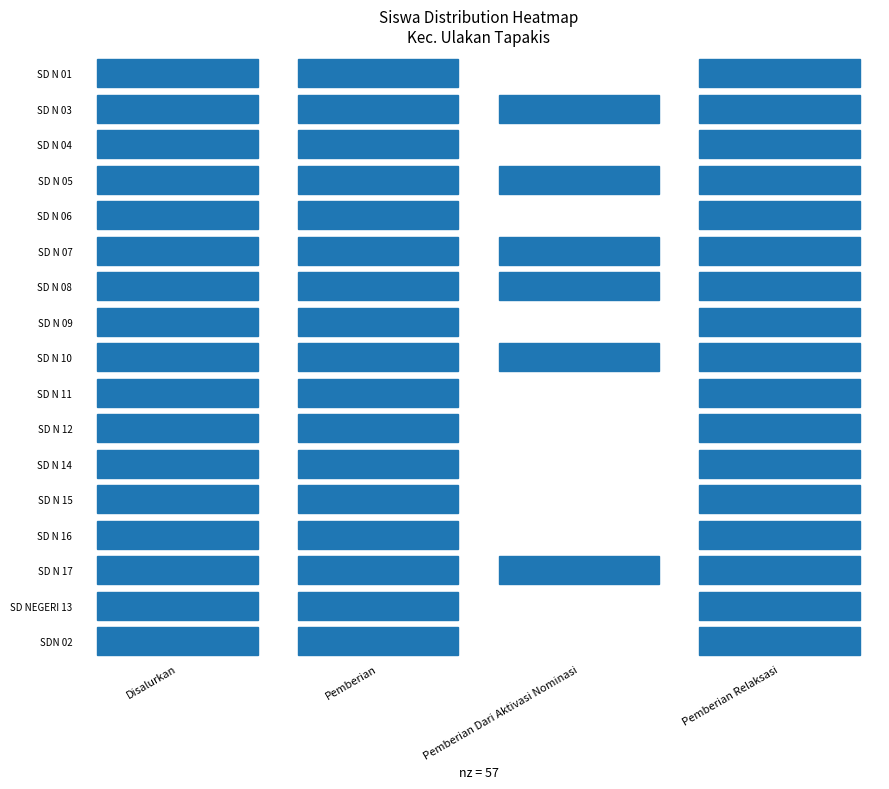

How many data points does each series have?

4